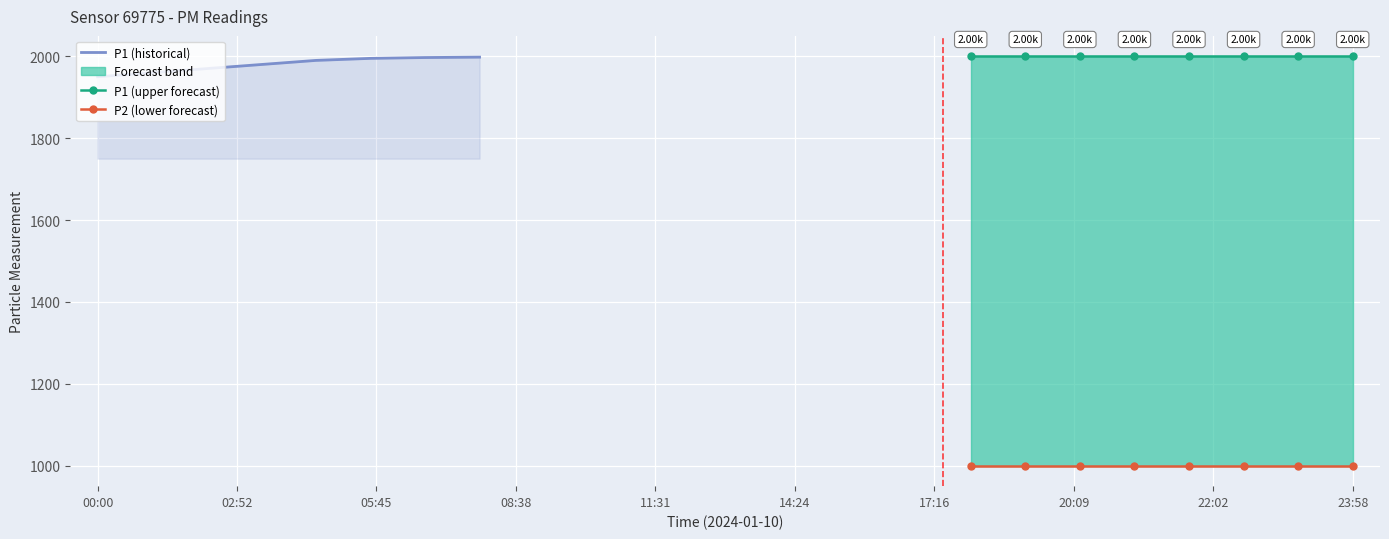

True or false: P1 (historical) and P2 (lower forecast) cross at least once.

False